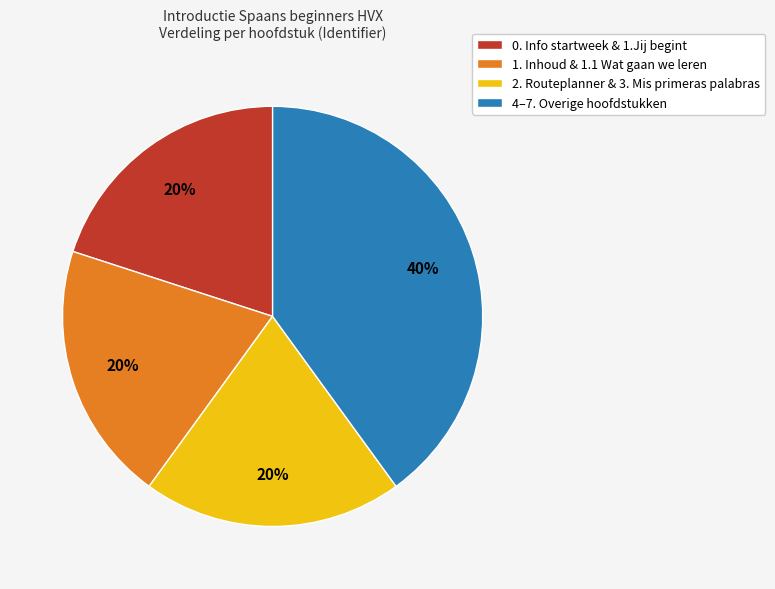

Count the number of slices in the pie.

4